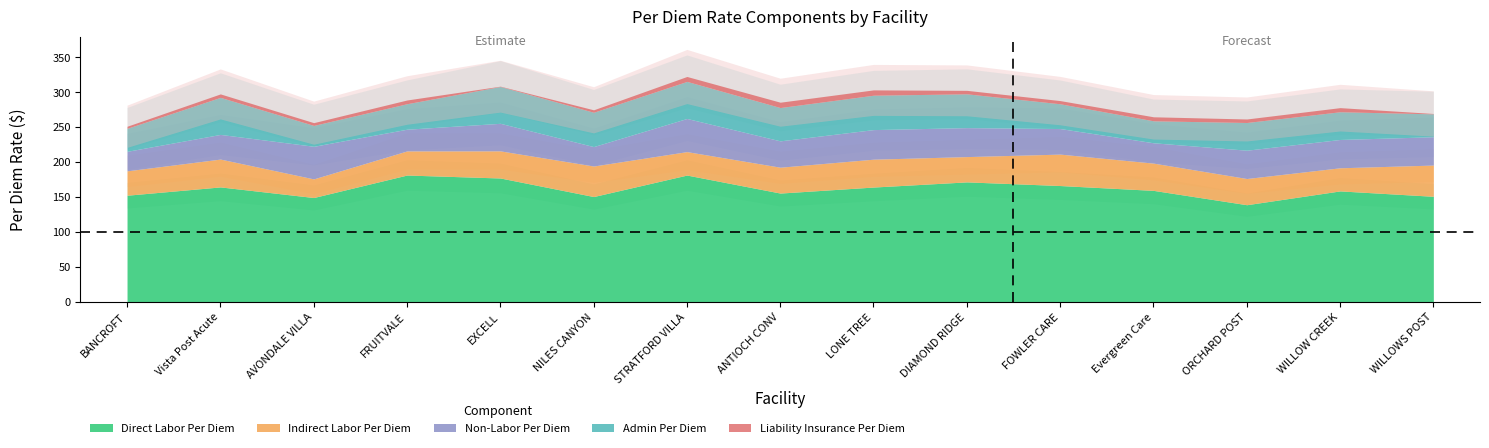

List the labels in order of Non-Labor Per Diem value, smallest first.

NILES CANYON, BANCROFT, Evergreen Care, FRUITVALE, Vista Post Acute, FOWLER CARE, ANTIOCH CONV, EXCELL, ORCHARD POST, WILLOW CREEK, WILLOWS POST, DIAMOND RIDGE, LONE TREE, AVONDALE VILLA, STRATFORD VILLA